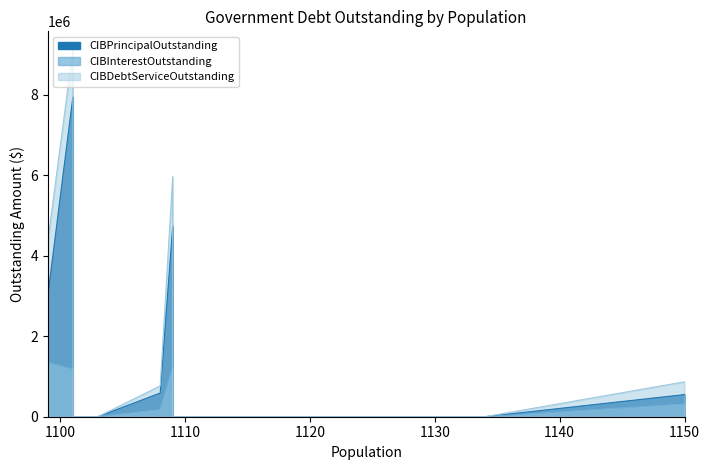

True or false: CIBDebtServiceOutstanding and CIBInterestOutstanding intersect in this chart.

False